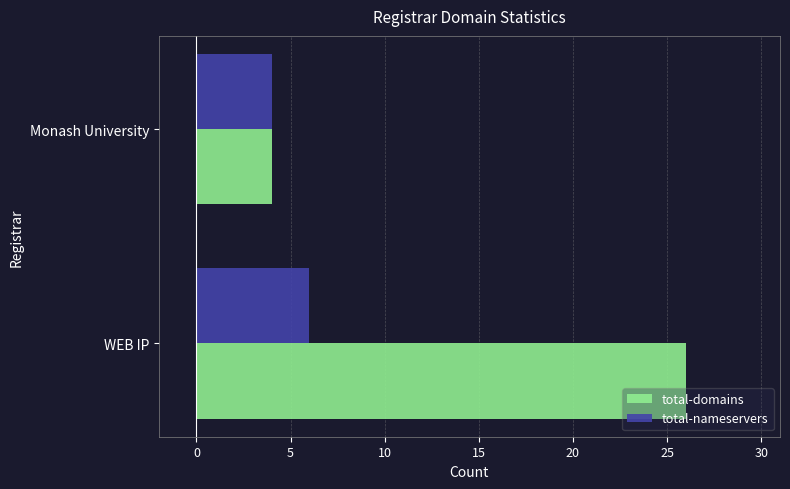

At which label does total-domains reach its peak?

WEB IP